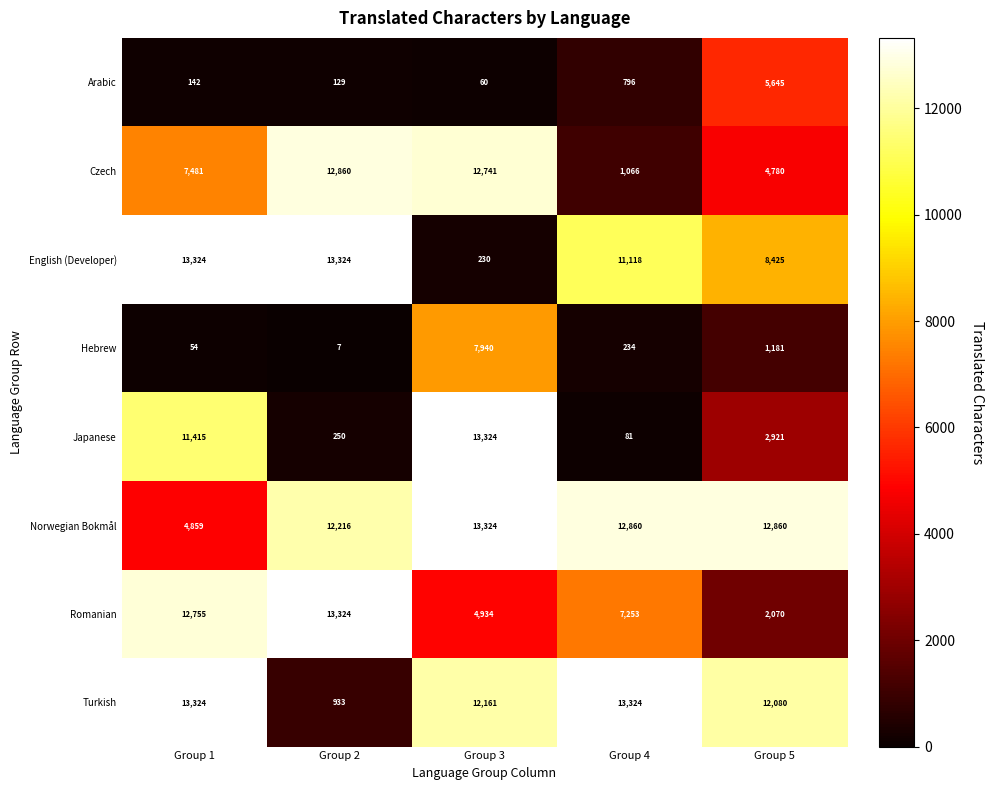

What is the minimum value shown in the chart?

7